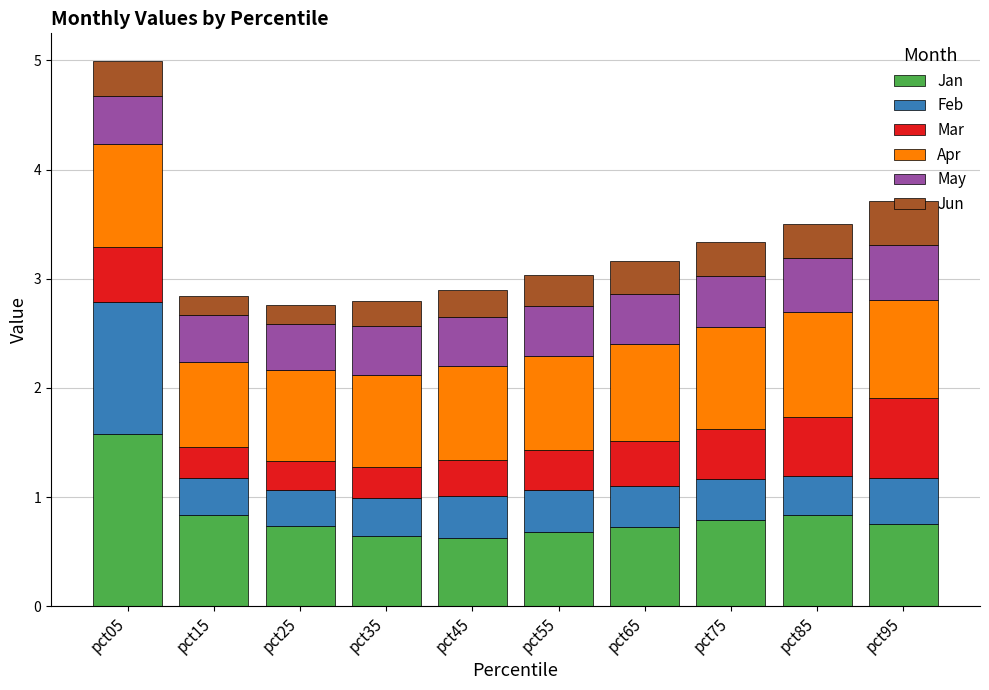

What is the lowest value of the Jan series?

0.6